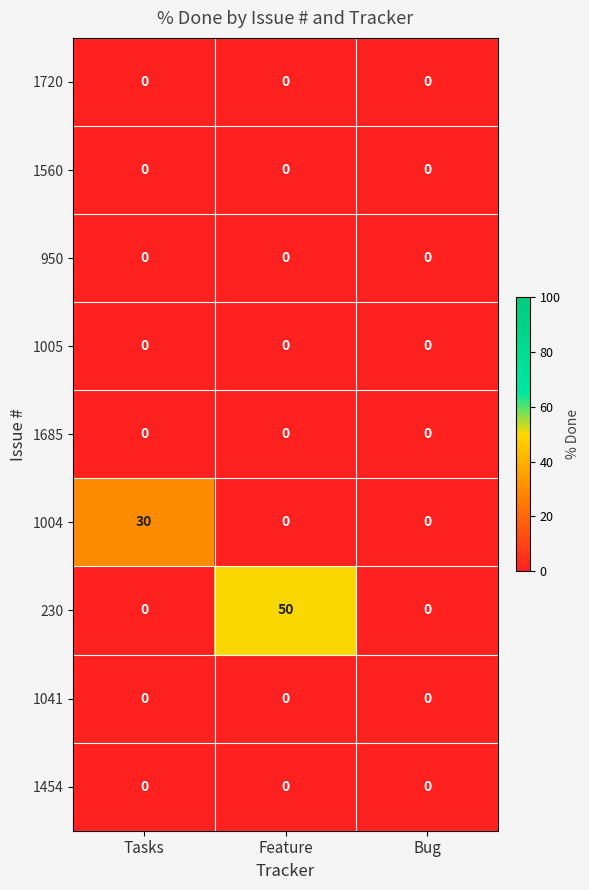

Reading left to right, transcribe all the data shown in this chart.

1720: 0	0	0
1560: 0	0	0
950: 0	0	0
1005: 0	0	0
1685: 0	0	0
1004: 30	0	0
230: 0	50	0
1041: 0	0	0
1454: 0	0	0